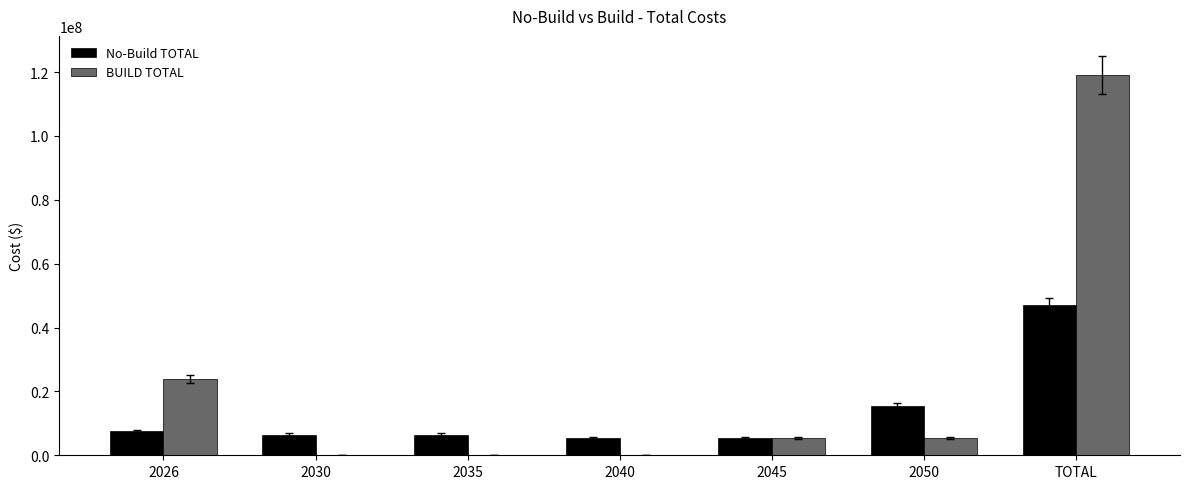

Is the value of BUILD TOTAL at TOTAL greater than the value of No-Build TOTAL at 2026?

Yes